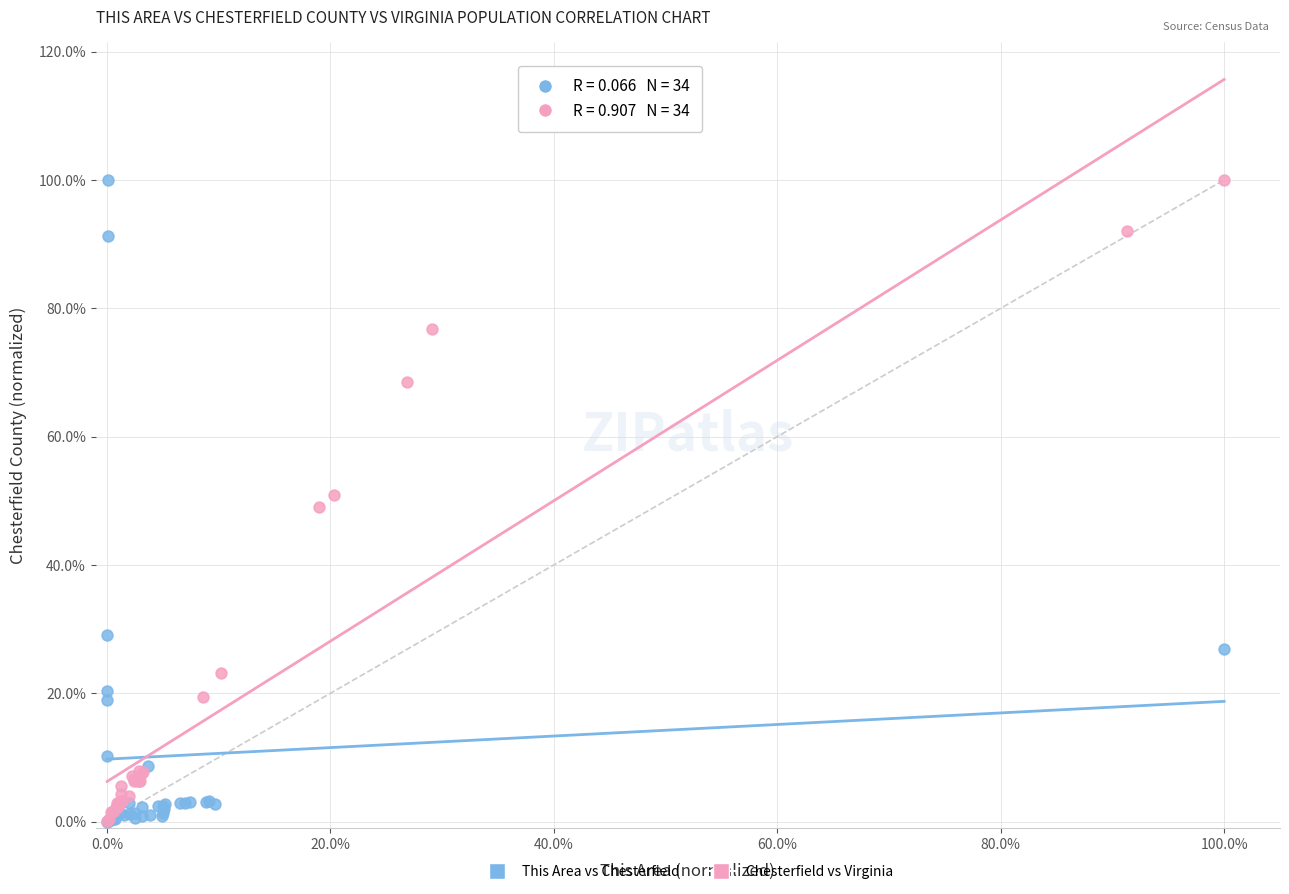

Which series has the widest spread of Y values?

This Area vs Chesterfield